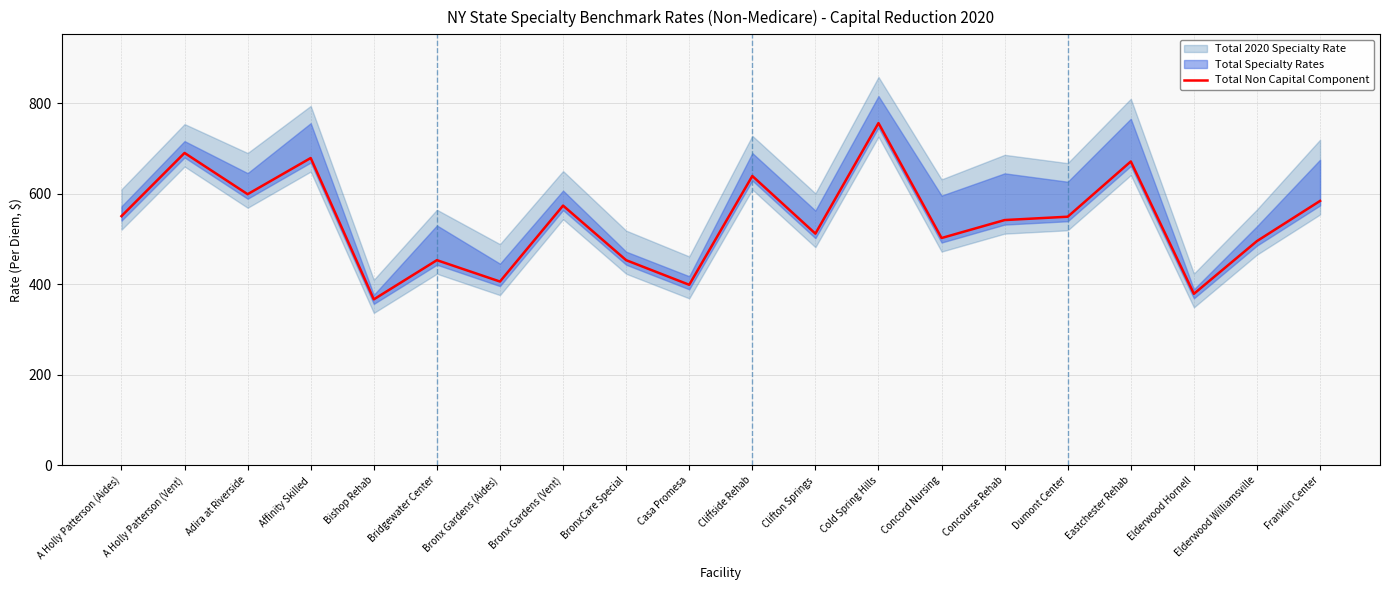

How many interior local valleys (lower than both neighbors) does the data have?

7